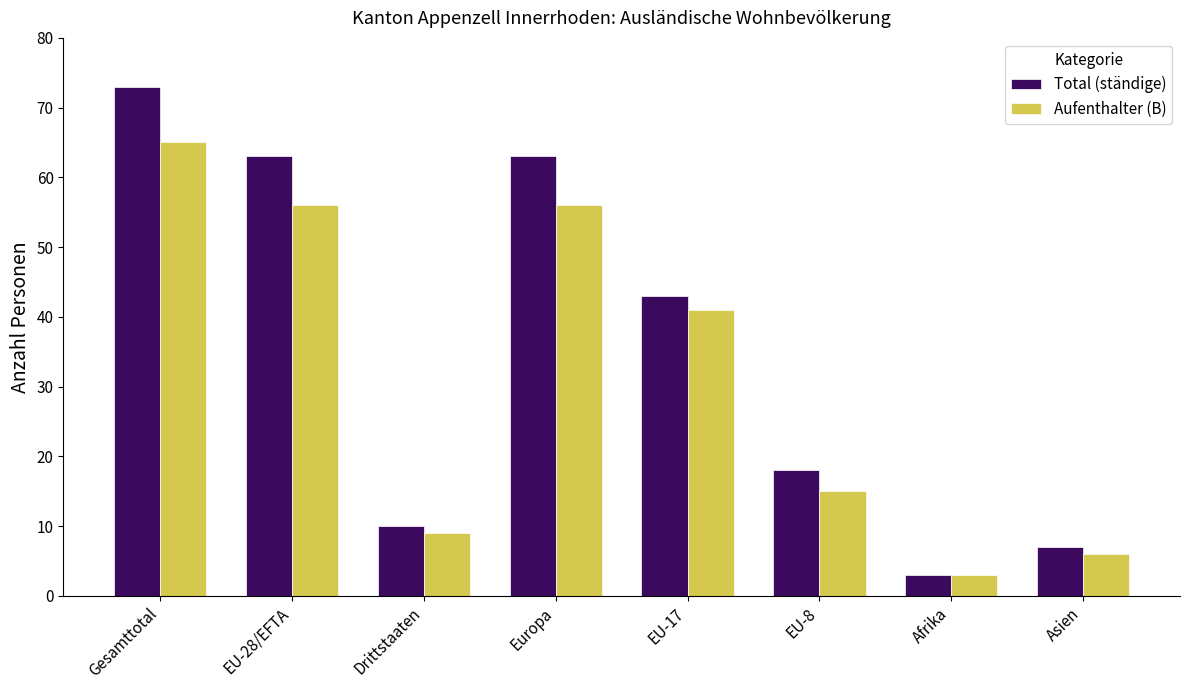

What is the smallest value displayed?

3